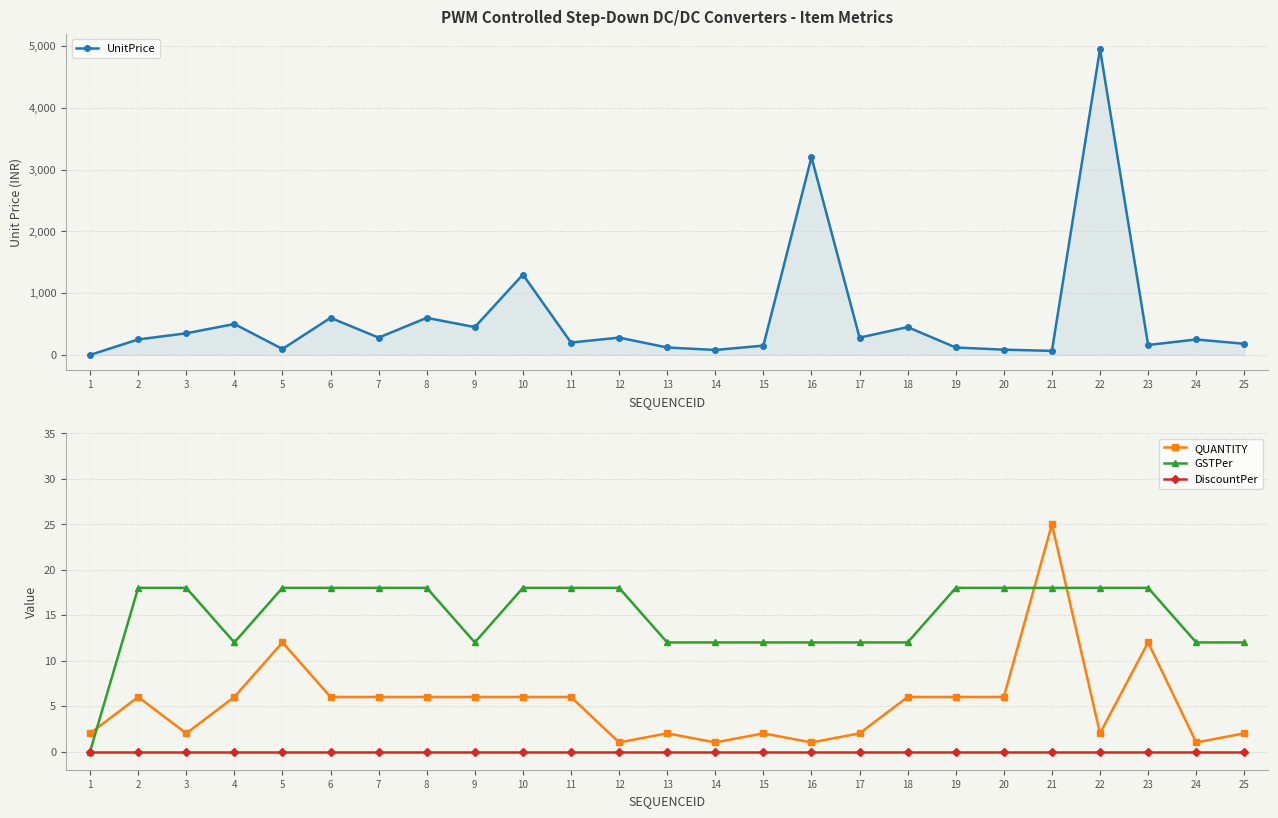

What is the value of the QUANTITY point at the 17th from the left?

2